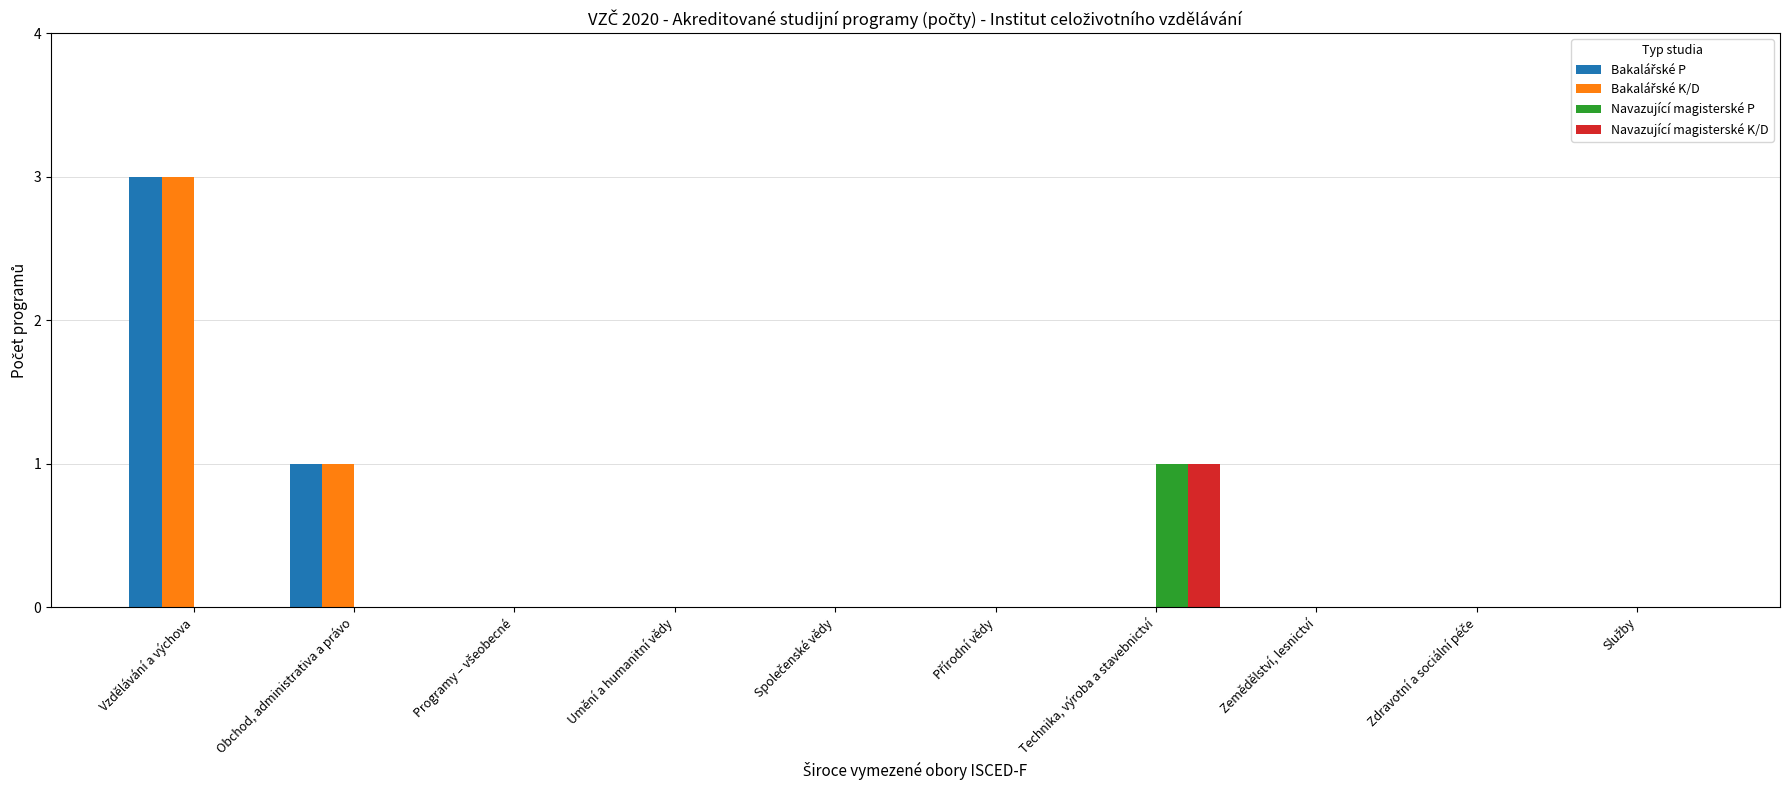

At which category is the sum across all series the highest?

Vzdělávání a výchova